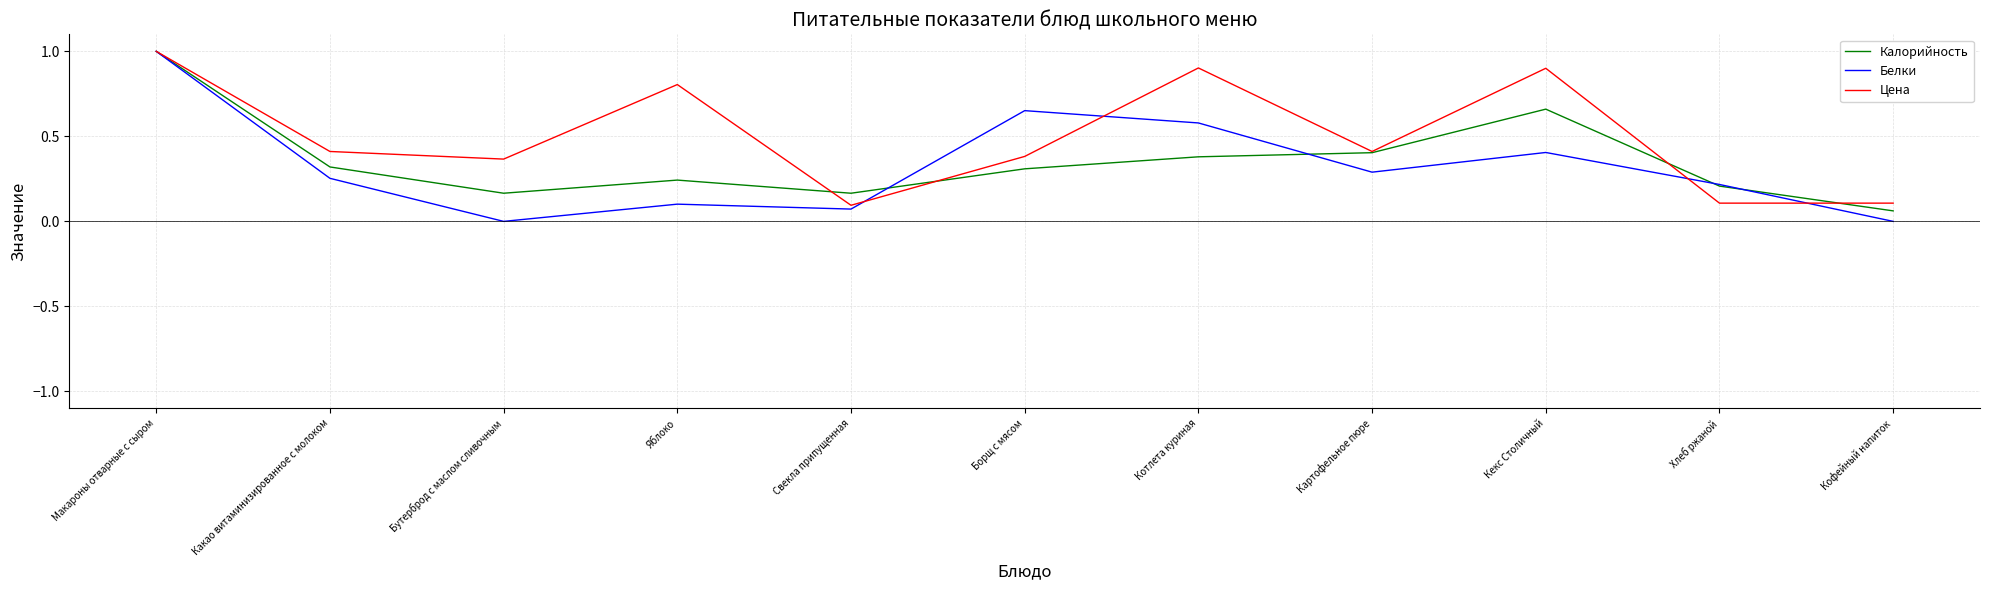

Rank the series at Кофейный напиток from highest to lowest value.

Цена, Калорийность, Белки